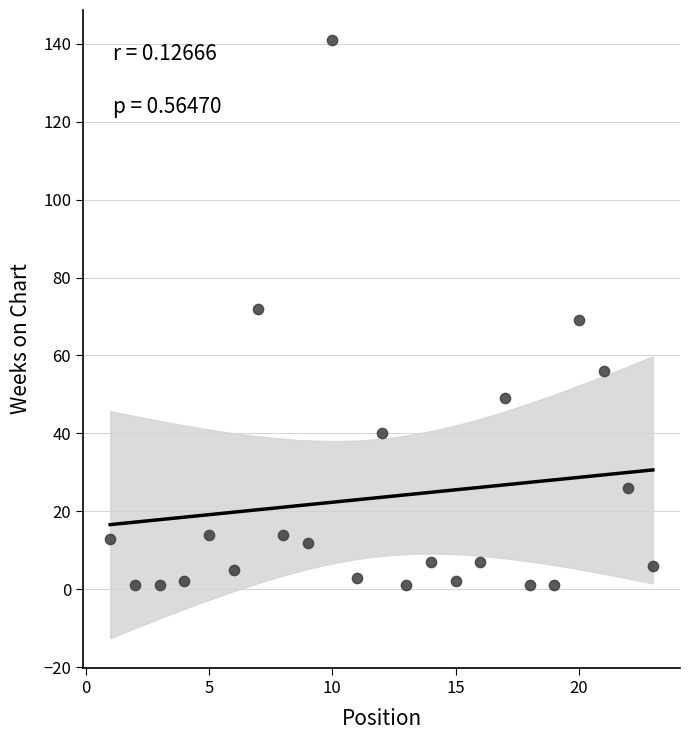

What is the range of Y values (max minus min)?

140